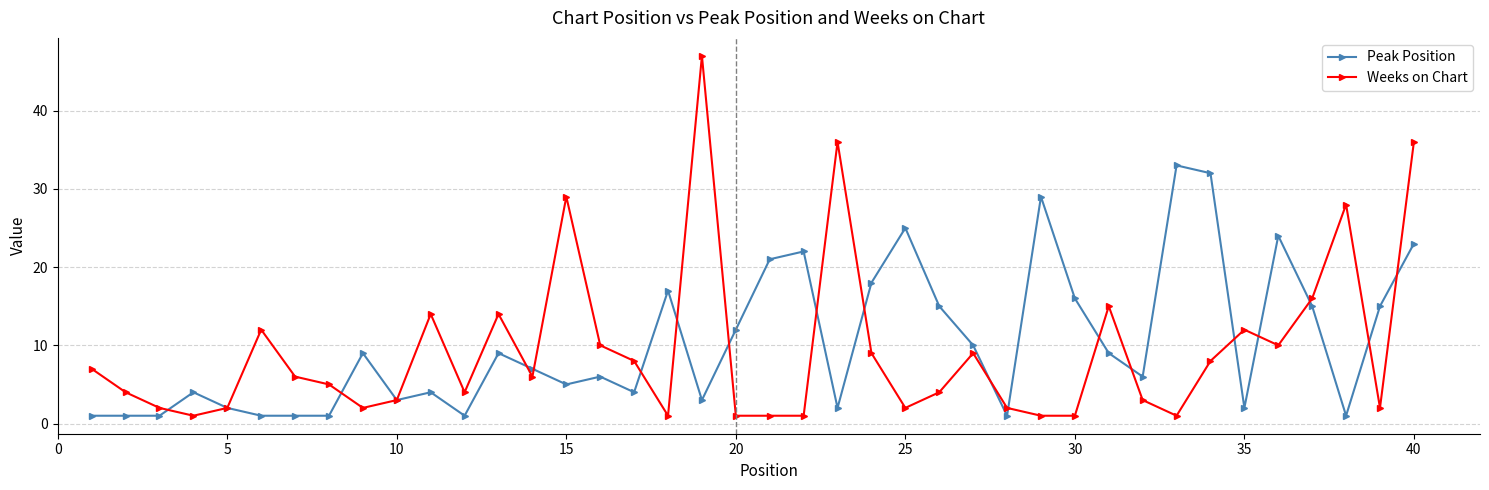

Reading left to right, extract all data points from this chart.

Peak Position: 1	1	1	4	2	1	1	1	9	3	4	1	9	7	5	6	4	17	3	12	21	22	2	18	25	15	10	1	29	16	9	6	33	32	2	24	15	1	15	23
Weeks on Chart: 7	4	2	1	2	12	6	5	2	3	14	4	14	6	29	10	8	1	47	1	1	1	36	9	2	4	9	2	1	1	15	3	1	8	12	10	16	28	2	36